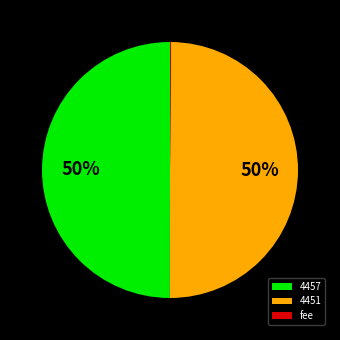

What is the ratio of the value at 4457 to the value at 4451?

1.0